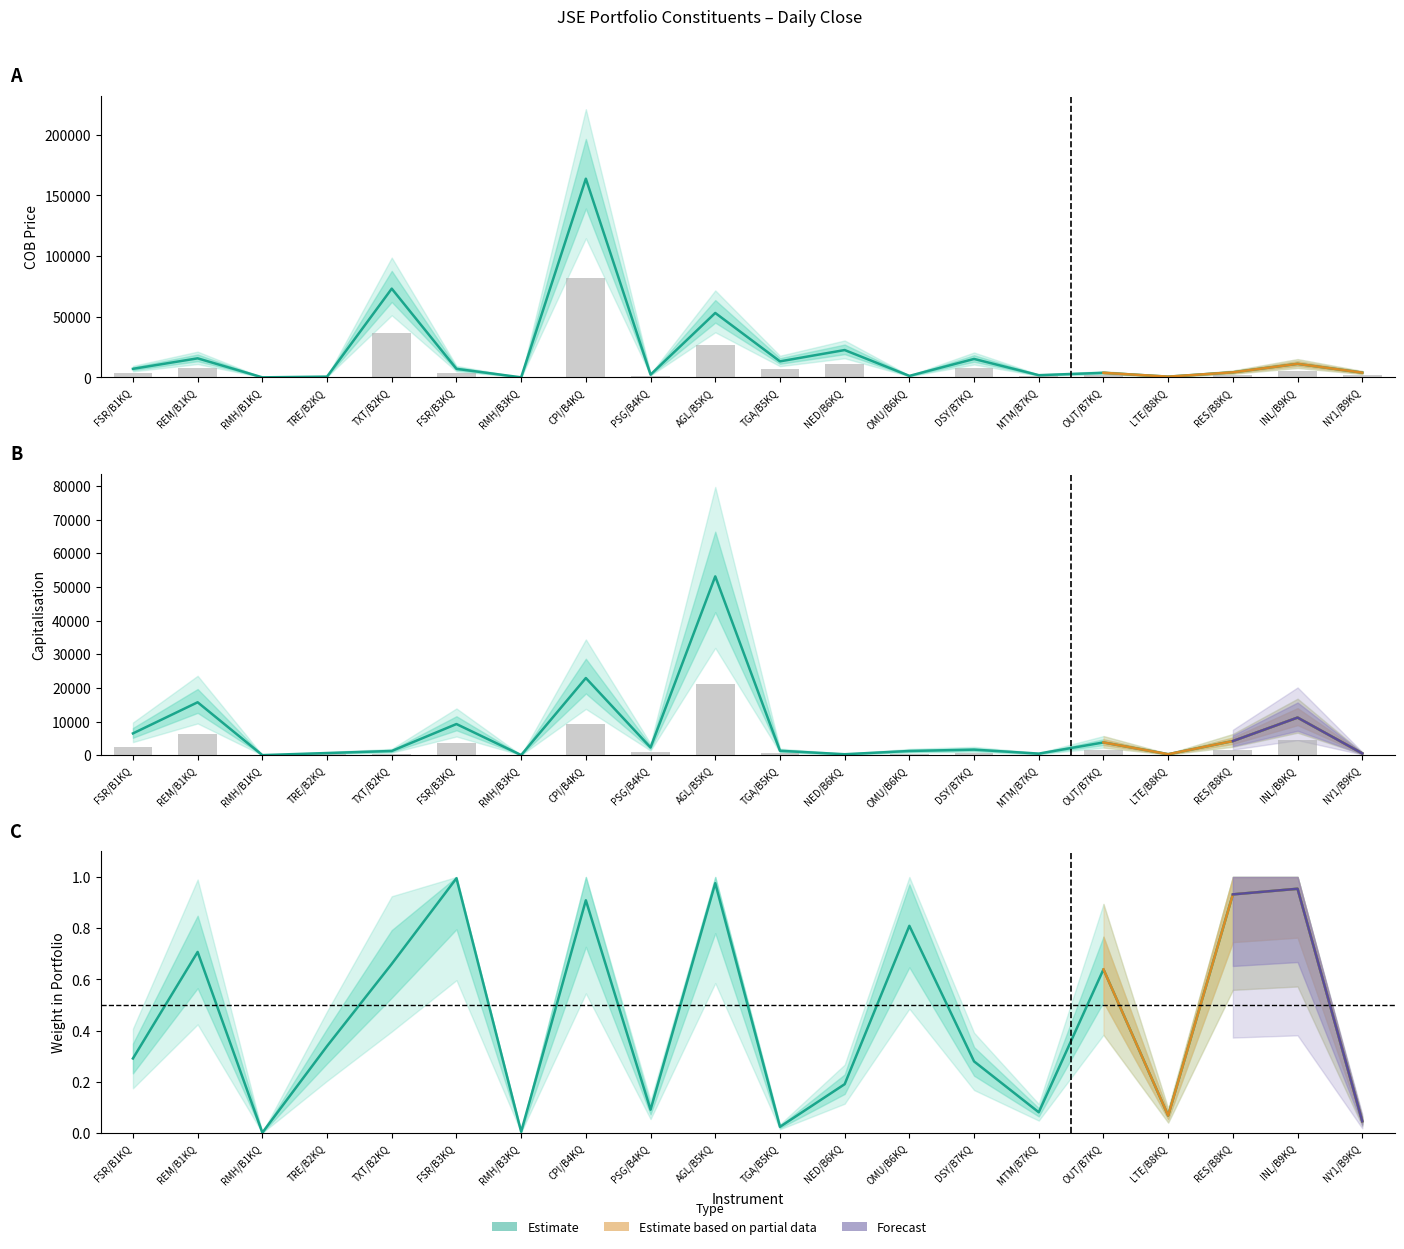

Which series has the widest spread of values?

COB Price